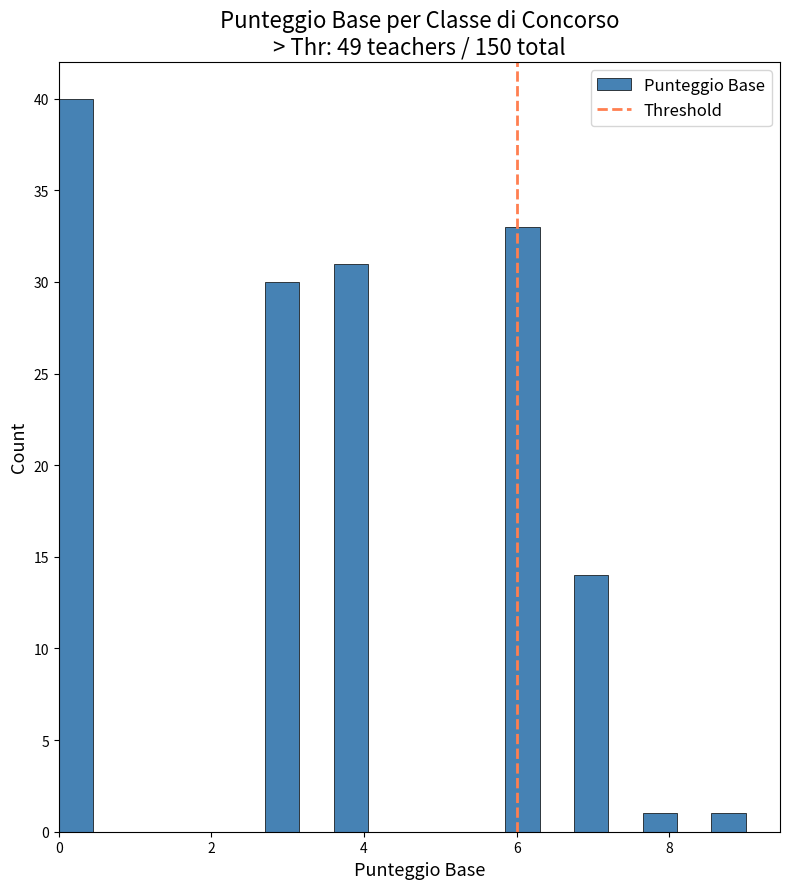

Around what value on the x-axis is the tallest bar? Give the approximate position of its centre, as read against the axis.

0.2